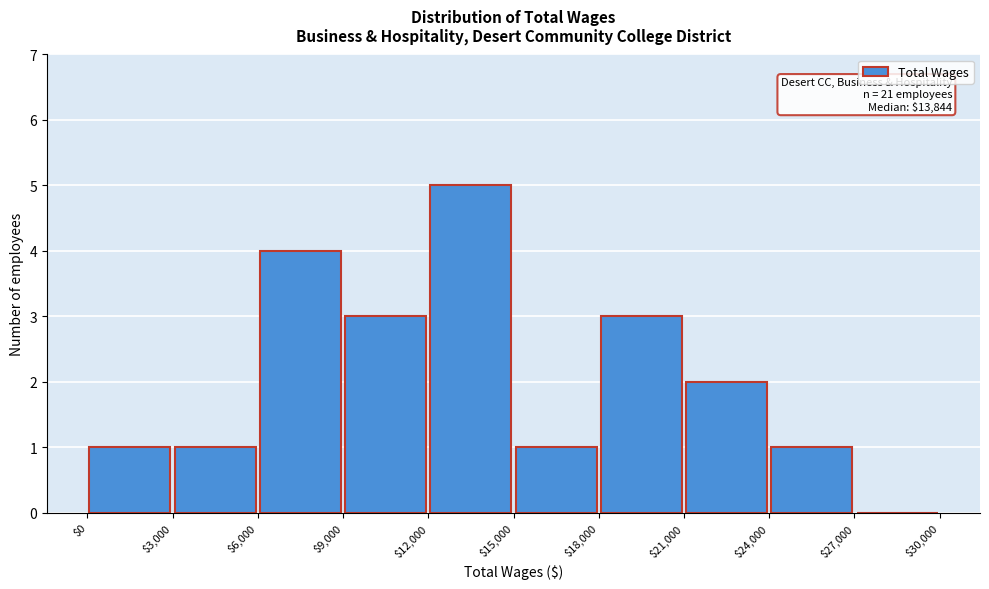

Which range on the x-axis has the tallest bar?

$12,000 to $15,000